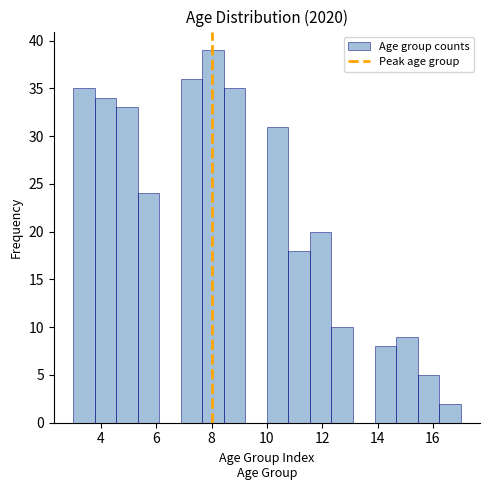

Read against the x-axis, roughly where is the centre of the tallest bar?

8.0